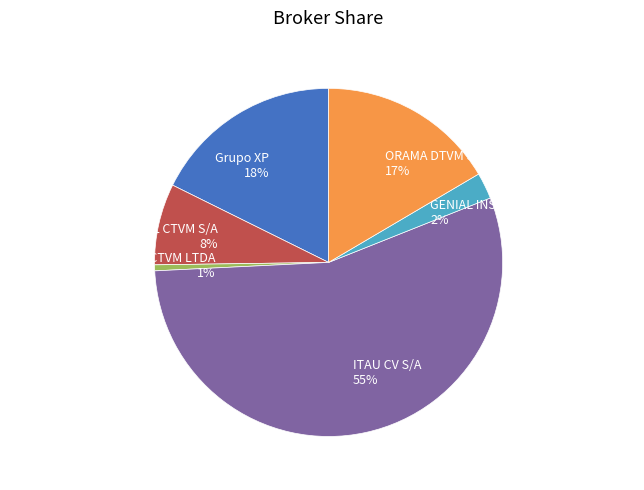

To the nearest percent, what is the average slice percentage?

17%